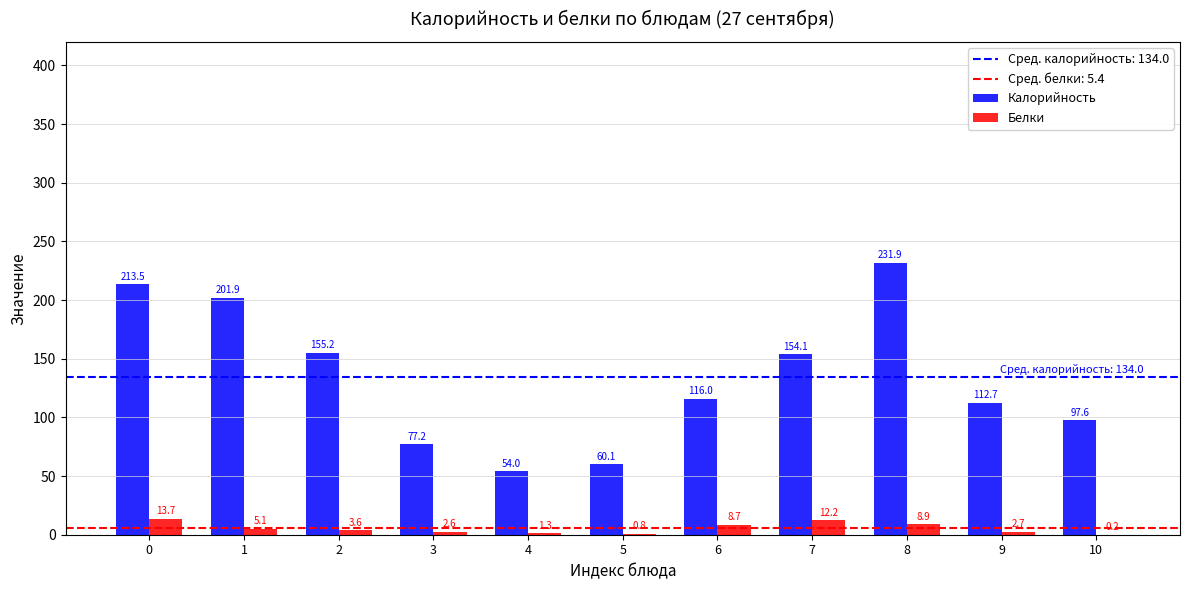

At which category does the chart reach its peak across all series?

8